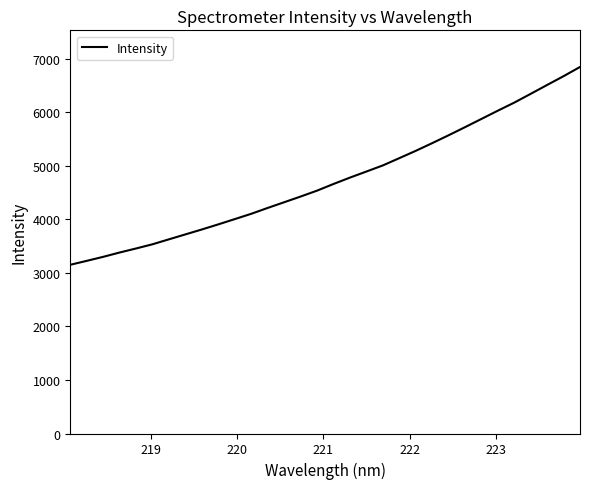

What is the greatest value displayed?

6848.3